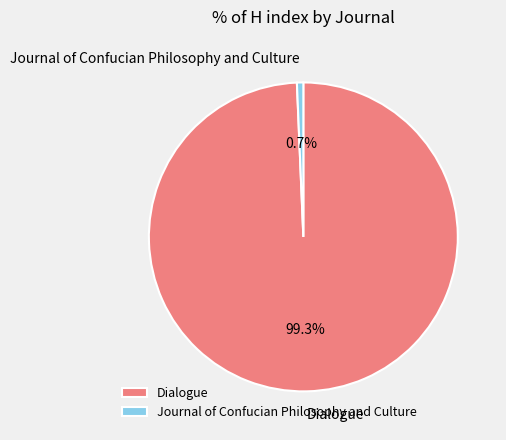

True or false: Journal of Confucian Philosophy and Culture accounts for 1% of the total.

True